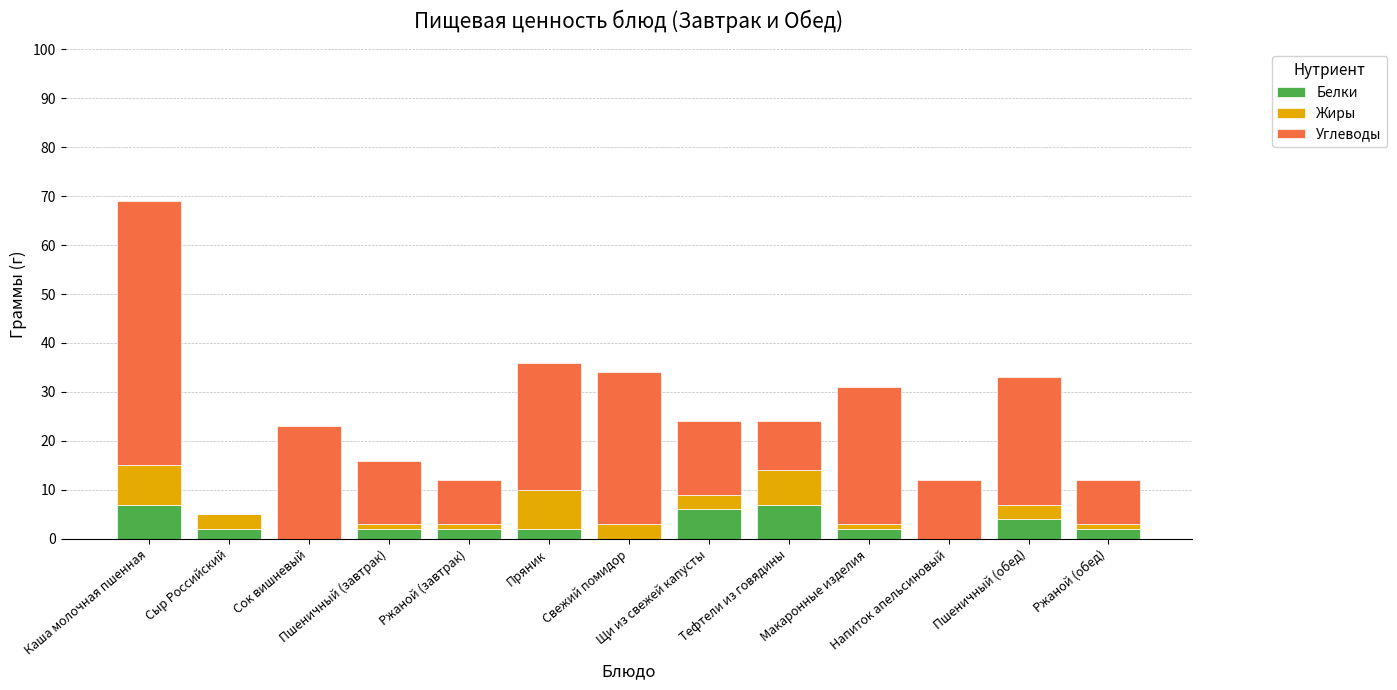

What is the maximum value for Белки?

7